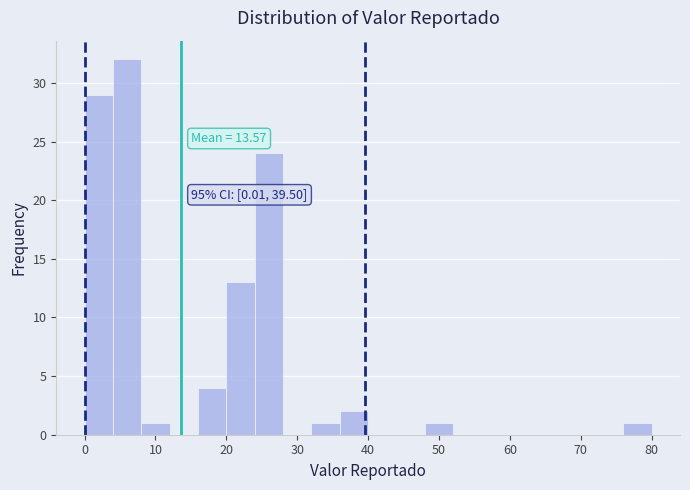

Around what value on the x-axis is the tallest bar? Give the approximate position of its centre, as read against the axis.

6